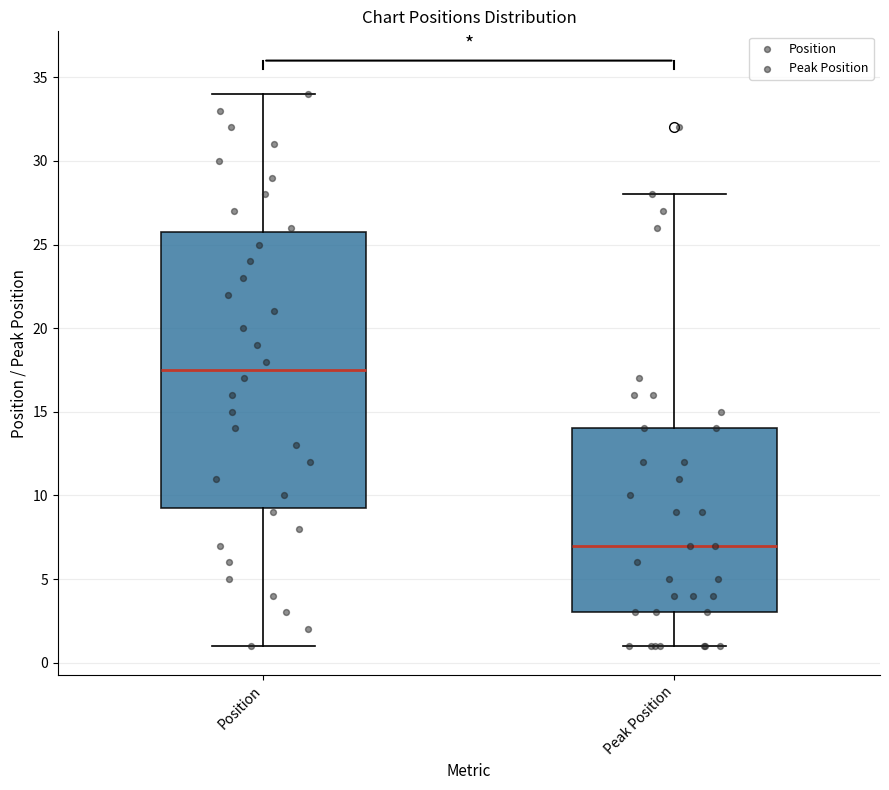

Where does the lower whisker of the box for Peak Position end on the y-axis? The values are not printed on the chart, so give them approximately, as read against the axis.

1.0